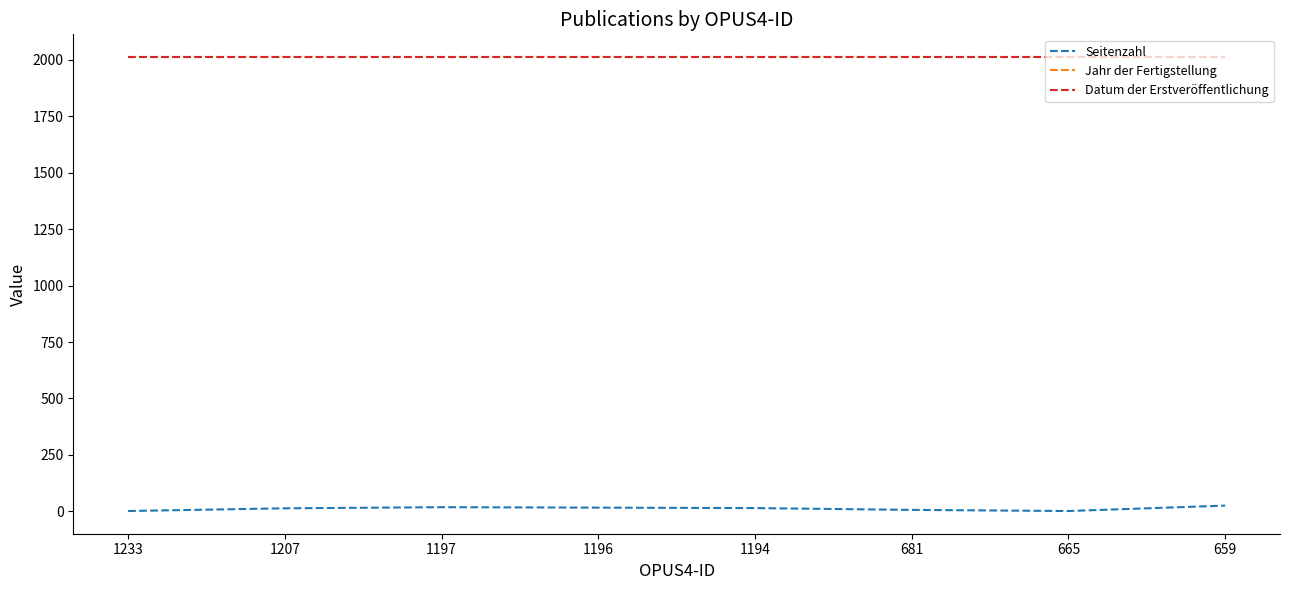

What is the minimum value for Jahr der Fertigstellung?

2013